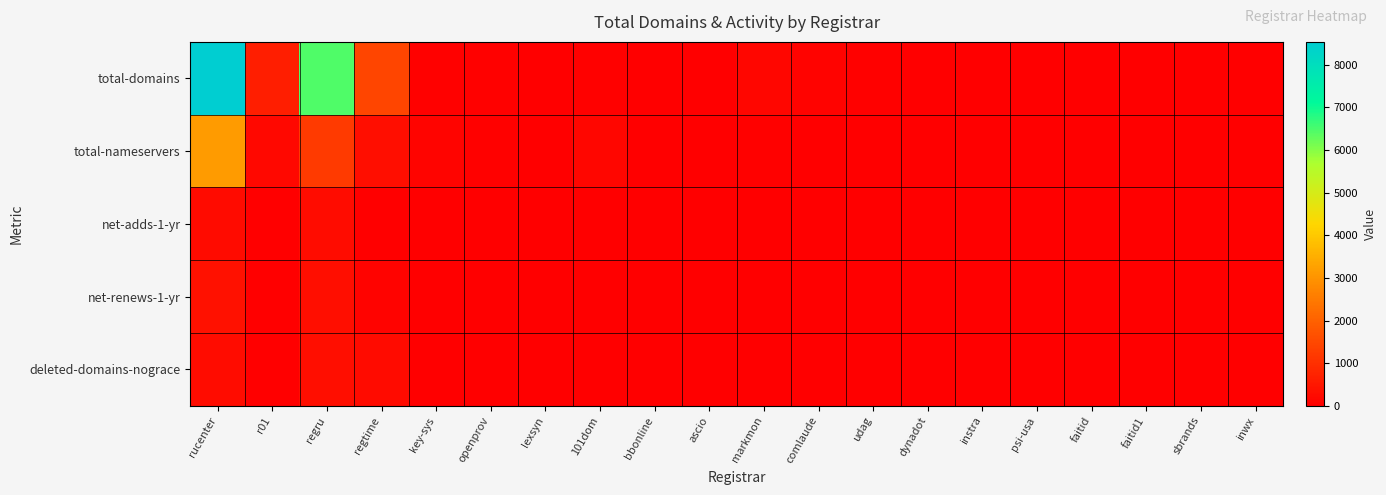

Which series has the largest total across all categories?

total-domains